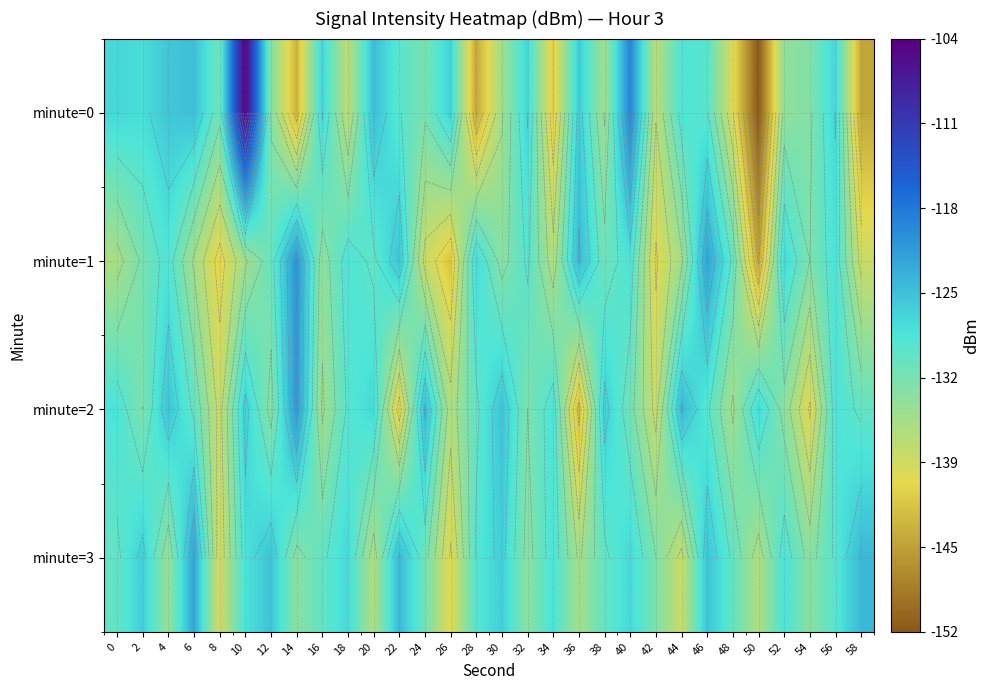

Rank the series by their average value, from lowest to highest.

minute=1, minute=0, minute=2, minute=3